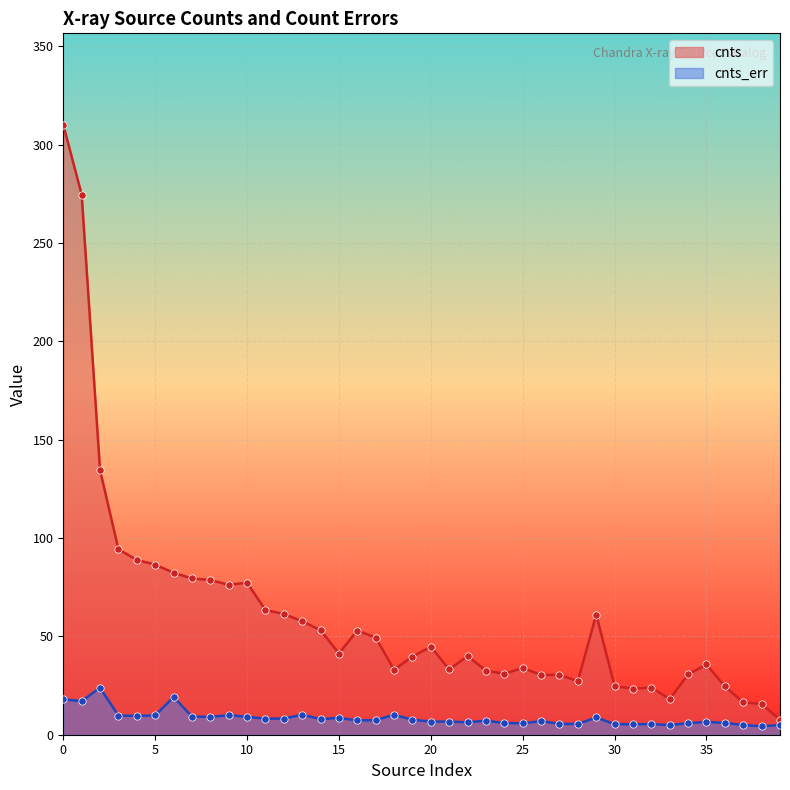

Which series reaches the maximum Y coordinate?

cnts